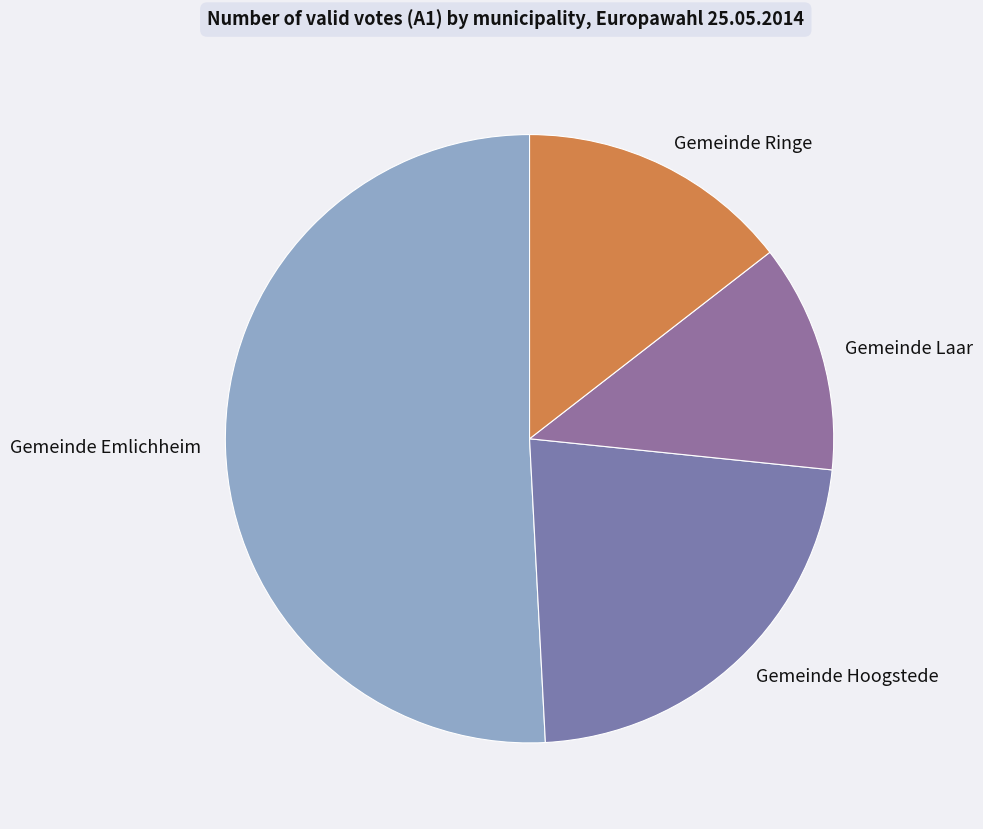

Between Gemeinde Hoogstede and Gemeinde Ringe, which is larger?

Gemeinde Hoogstede